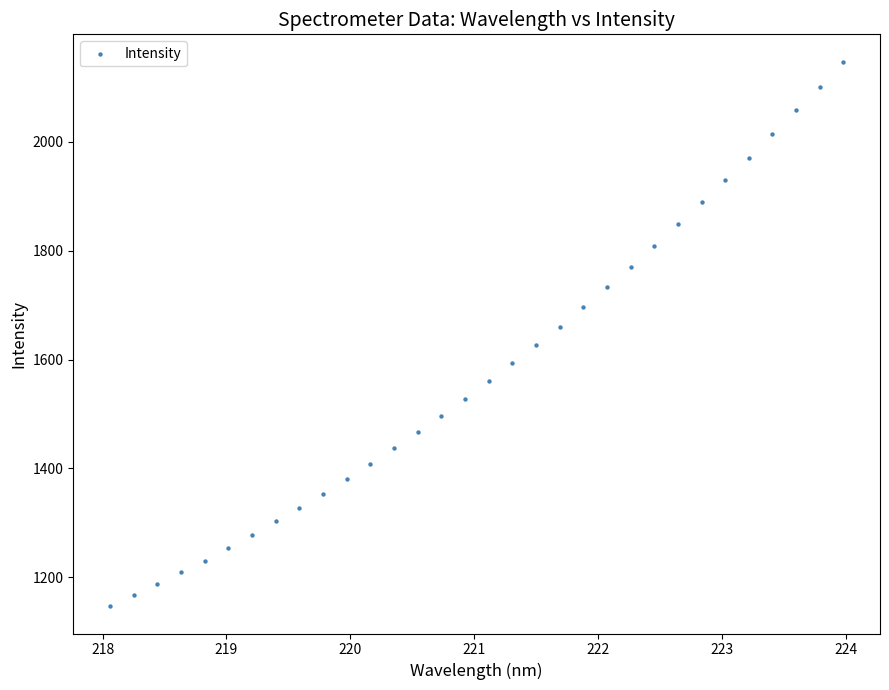

What is the range of Y values (max minus min)?

1000.9